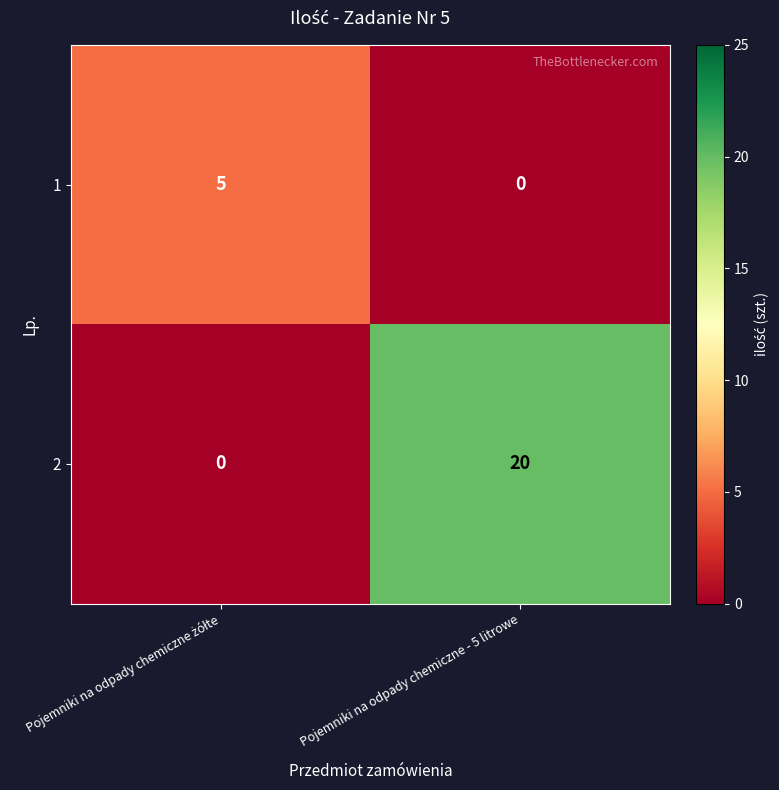

What is the sum of all 1 values?

5